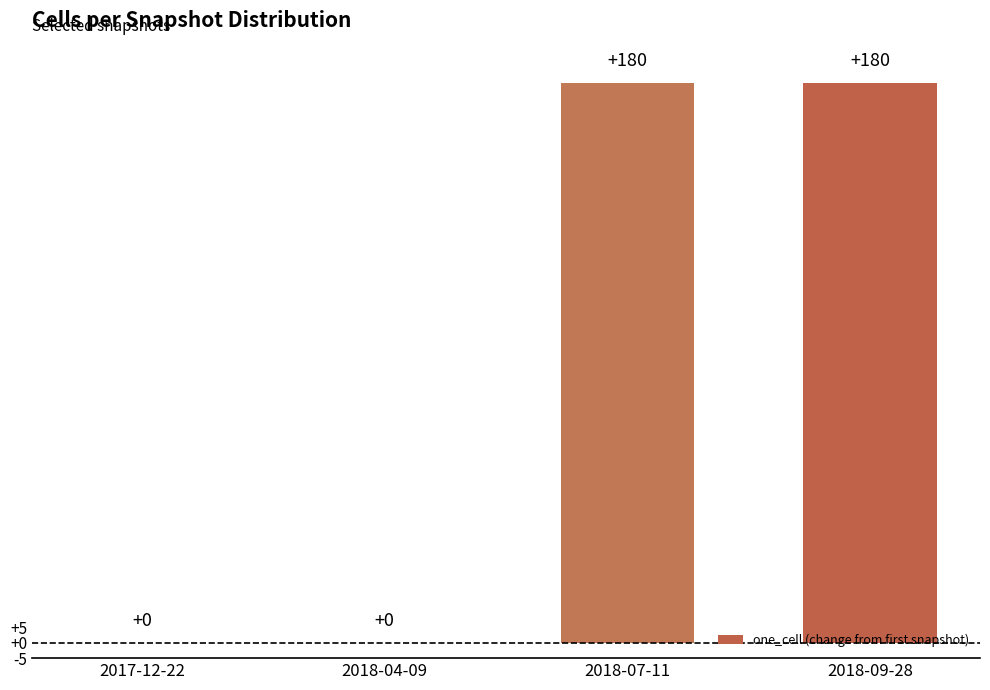

Reading left to right, list all the values displayed in this chart.

0	0	180	180